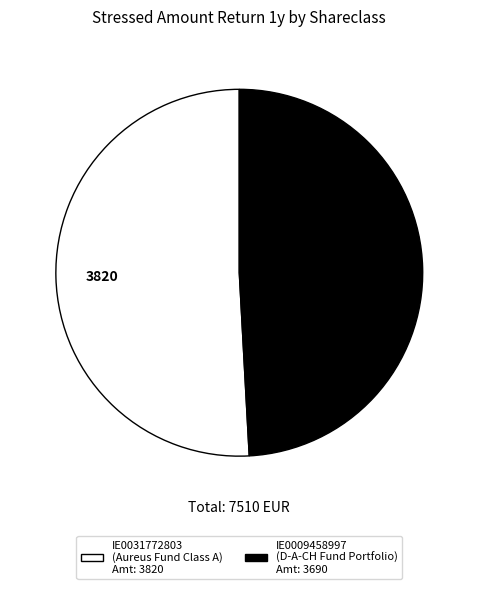

How many segments does this pie chart have?

2